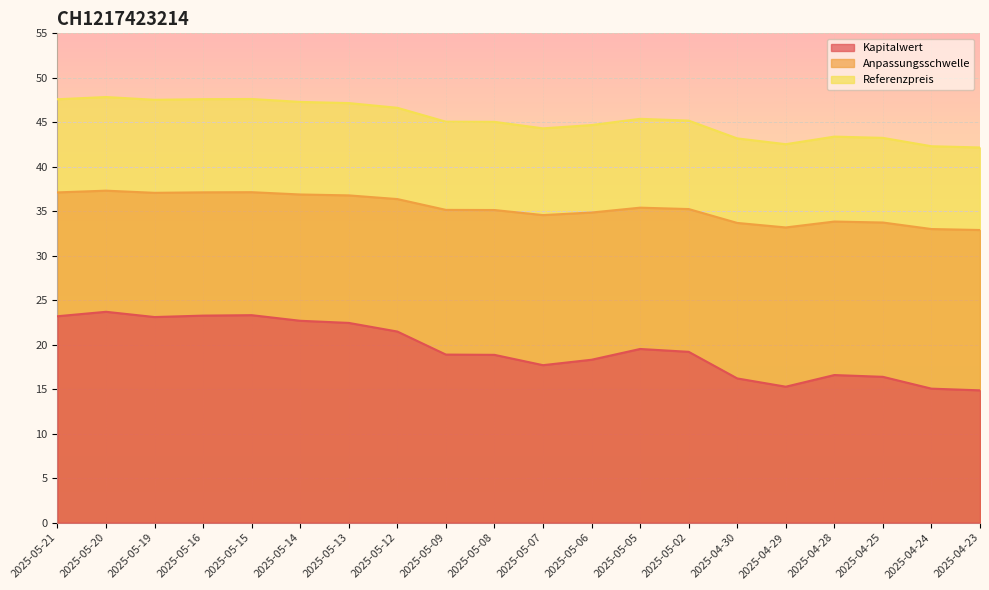

Reading left to right, transcribe all the data shown in this chart.

Kapitalwert: 23.2	23.7	23.1	23.3	23.3	22.7	22.4	21.5	18.9	18.9	17.7	18.3	19.5	19.2	16.2	15.3	16.6	16.4	15.1	14.9
Anpassungsschwelle: 37.1	37.3	37.1	37.1	37.1	36.9	36.8	36.4	35.2	35.1	34.6	34.9	35.4	35.2	33.7	33.2	33.8	33.7	33.0	32.9
Referenzpreis: 47.6	47.8	47.5	47.6	47.6	47.3	47.2	46.6	45.1	45.0	44.3	44.7	45.4	45.2	43.2	42.5	43.4	43.2	42.3	42.2